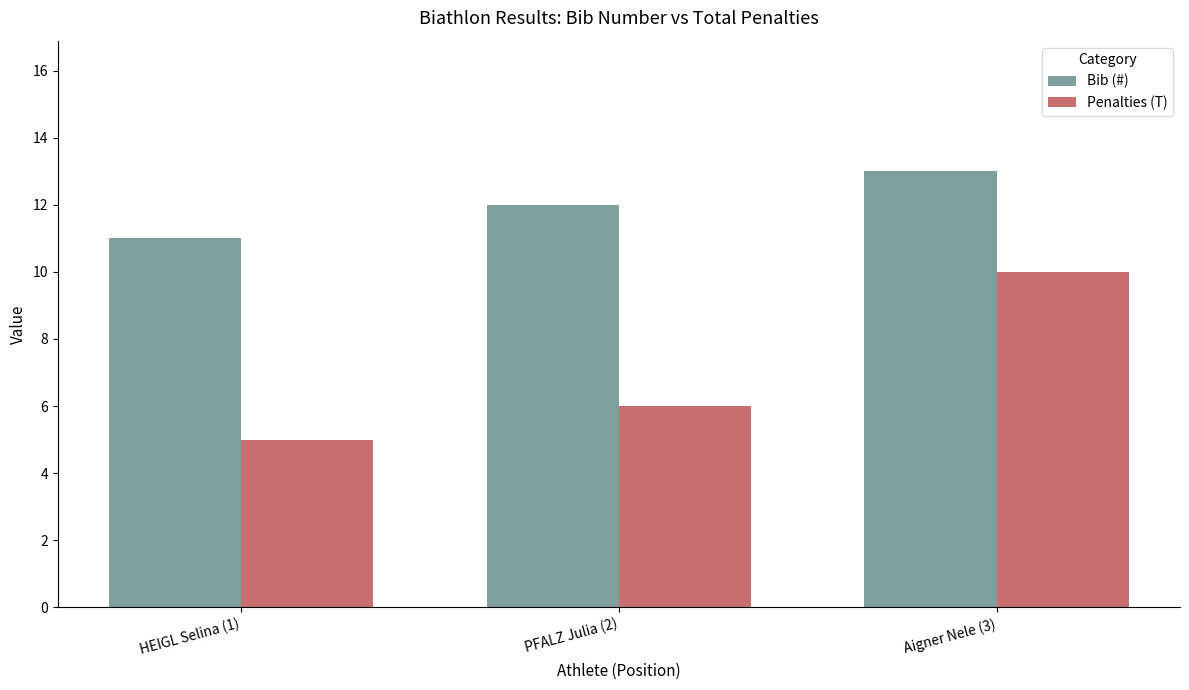

At how many categories does at least one series exceed 5?

3